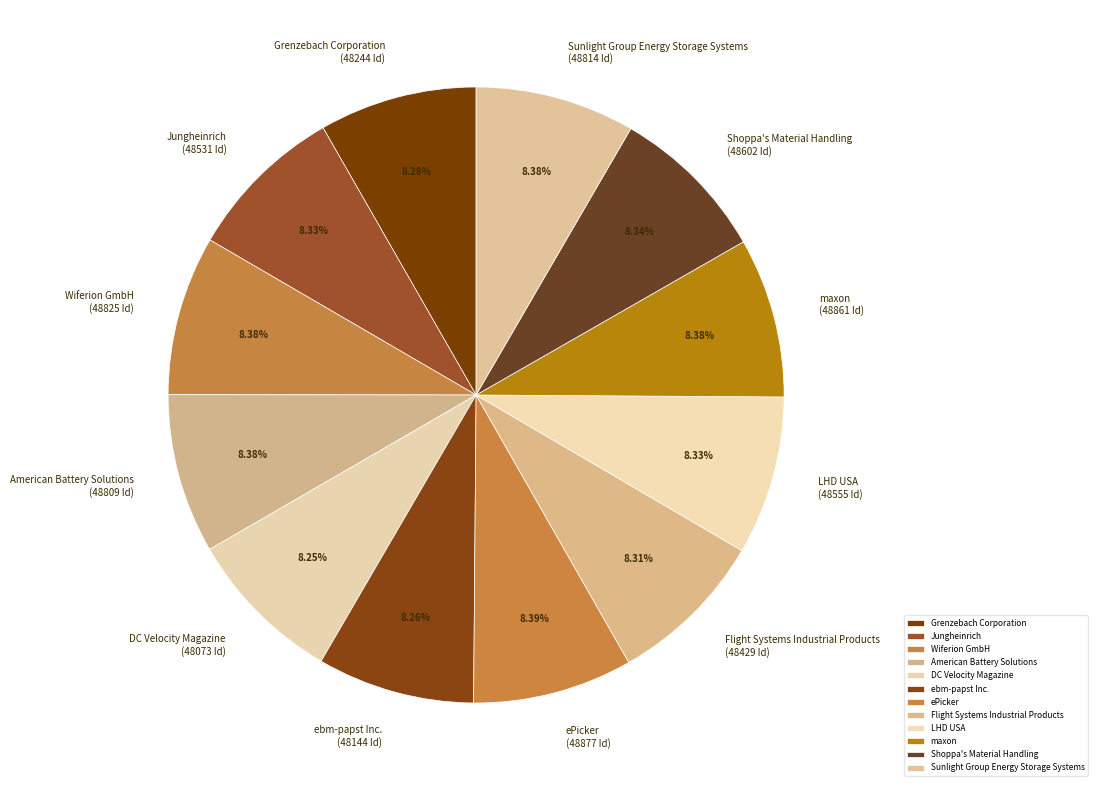

Is the sum of Jungheinrich and Shoppa's Material Handling greater than half?

No